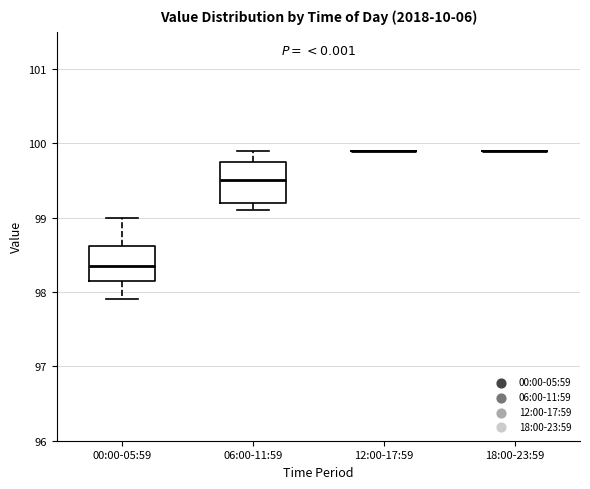

Reading left to right, transcribe this box plot: for each box, give where its median line is, the range the box spans, and where its two whiskers end, as read against the y-axis. The values are not printed on the chart, so give them approximately, as read against the axis.

00:00-05:59: median 98.4, box 98.2 to 98.6, whiskers 97.9 to 99.0
06:00-11:59: median 99.5, box 99.2 to 99.8, whiskers 99.1 to 99.9
12:00-17:59: box collapsed to a line at 99.9, whiskers 99.9 to 99.9
18:00-23:59: box collapsed to a line at 99.9, whiskers 99.9 to 99.9